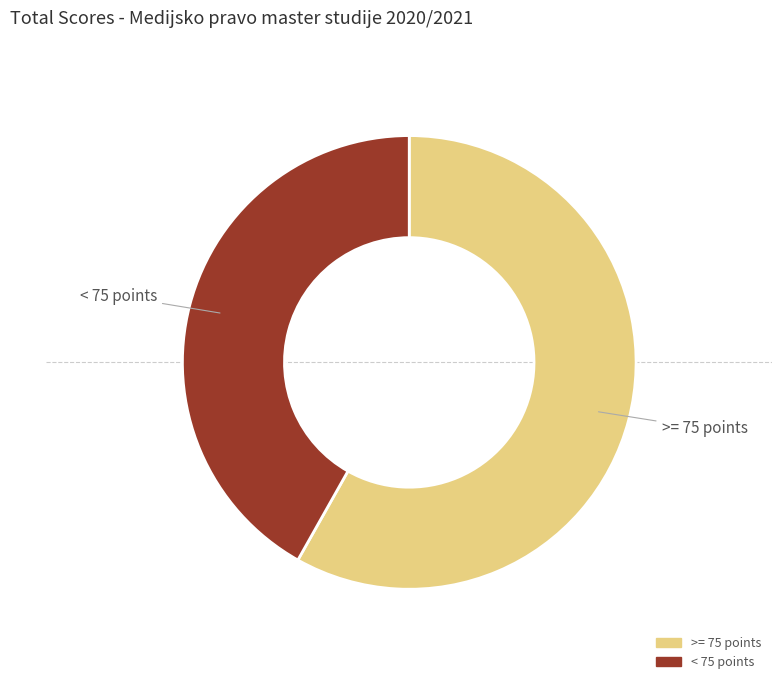

Is there any slice that represents more than half of the pie?

Yes